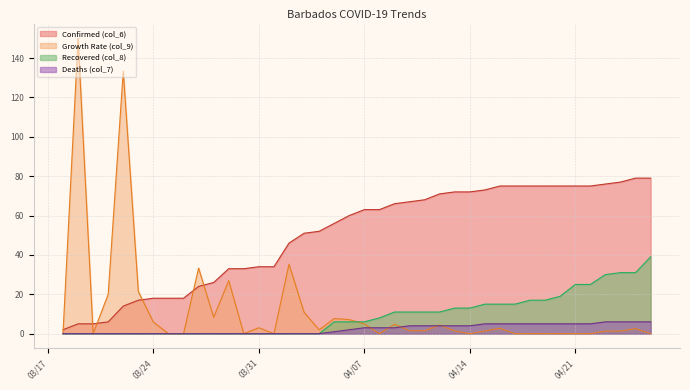

The Recovered (col_8) series shows 0.0 at 2020-03-18. True or false?

True